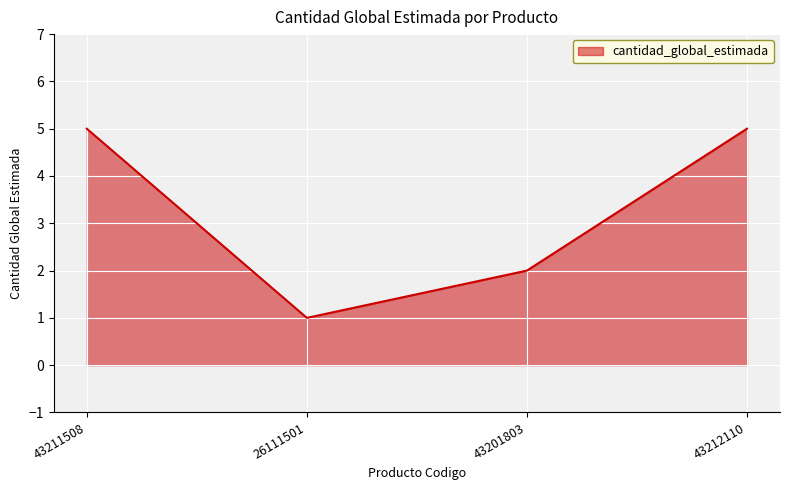

Reading left to right, extract all data points from this chart.

43211508=5	26111501=1	43201803=2	43212110=5